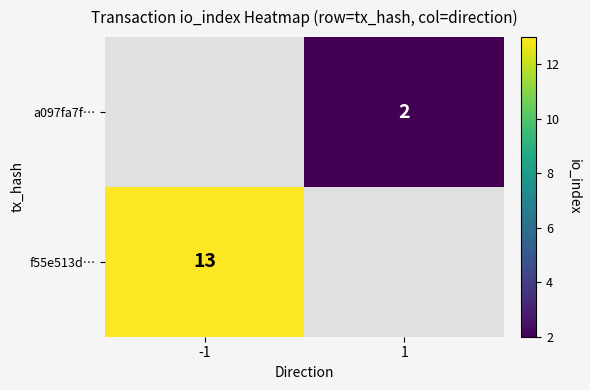

The value of a097fa7f… at 1 is 2. True or false?

True